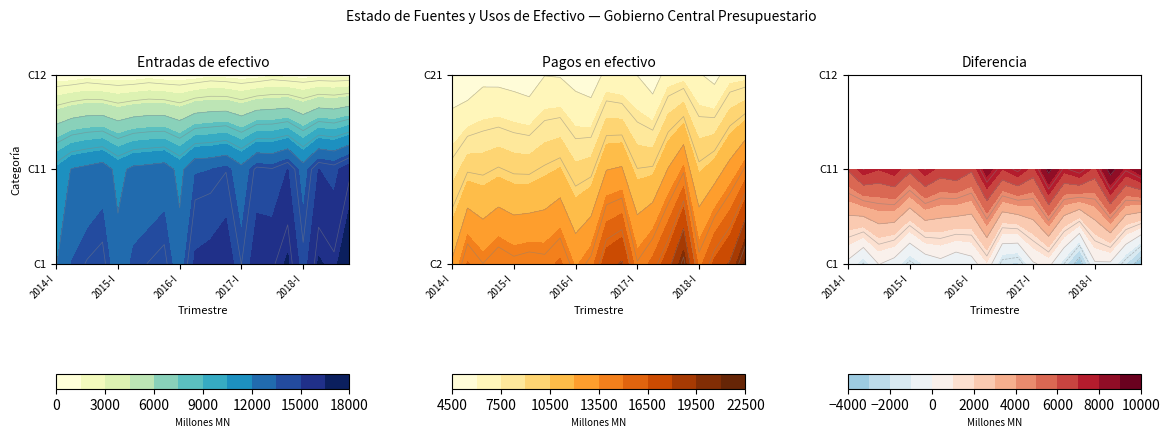

At how many categories does at least one series exceed 19110?

2